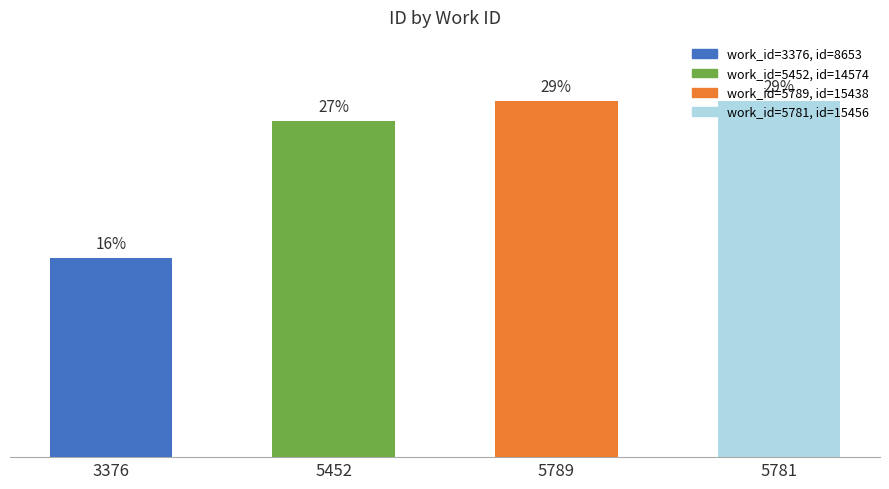

What is the approximate value at 5452?

26.9